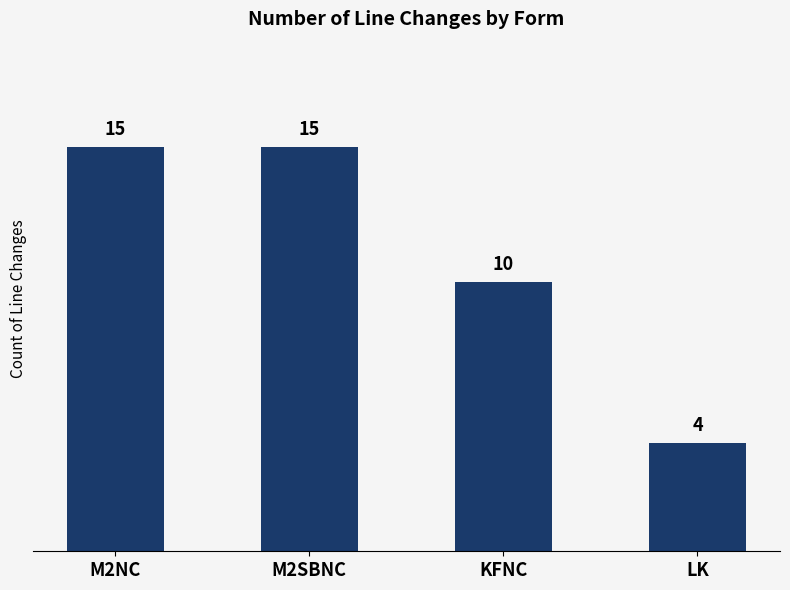

Which has a higher value, M2NC or KFNC?

M2NC